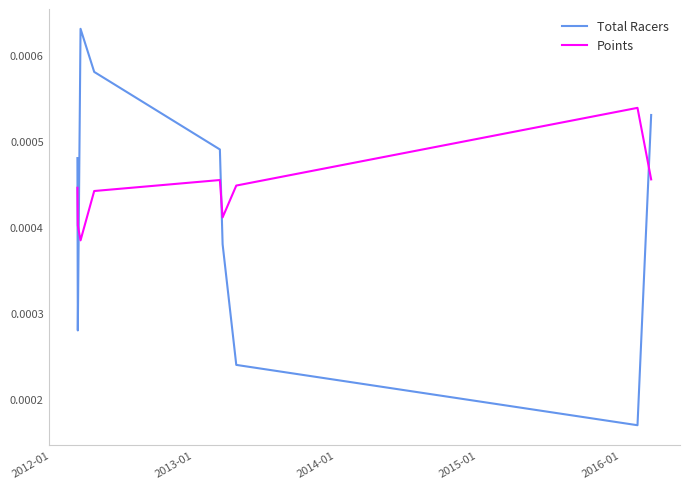

Which series has the largest total across all categories?

Points